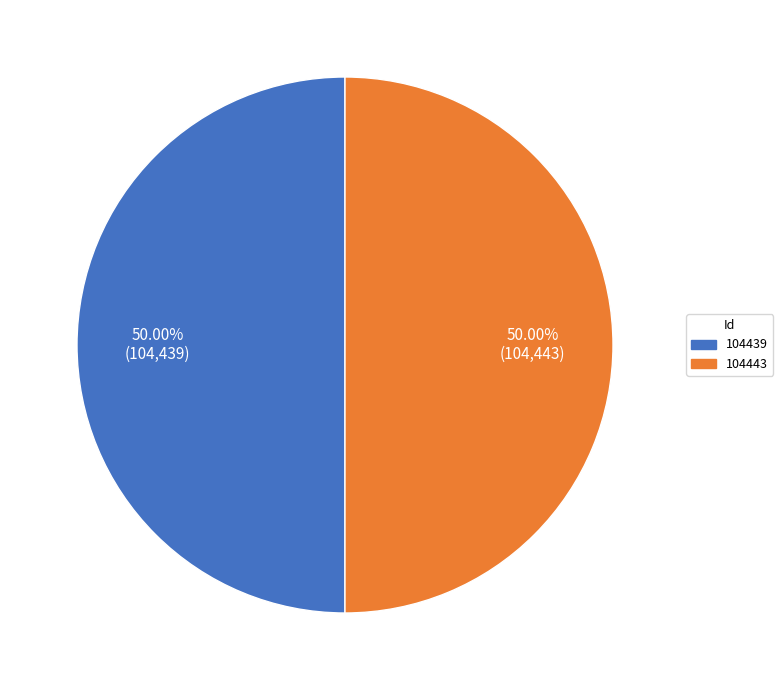

Do 104439 and 104443 together represent more than half of the pie?

Yes